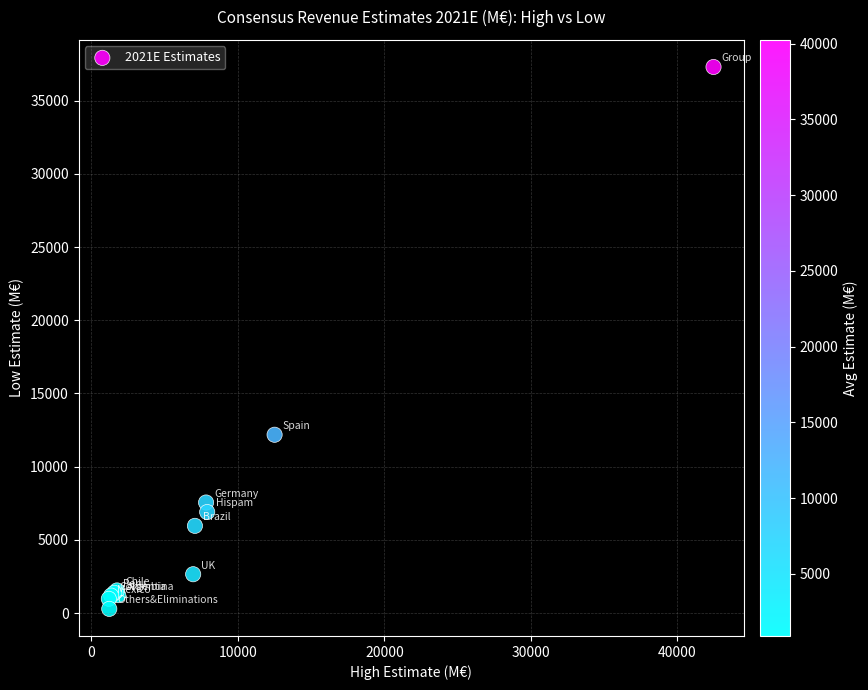

What Y value in the scatter plot is closest to 18792?

12179.1